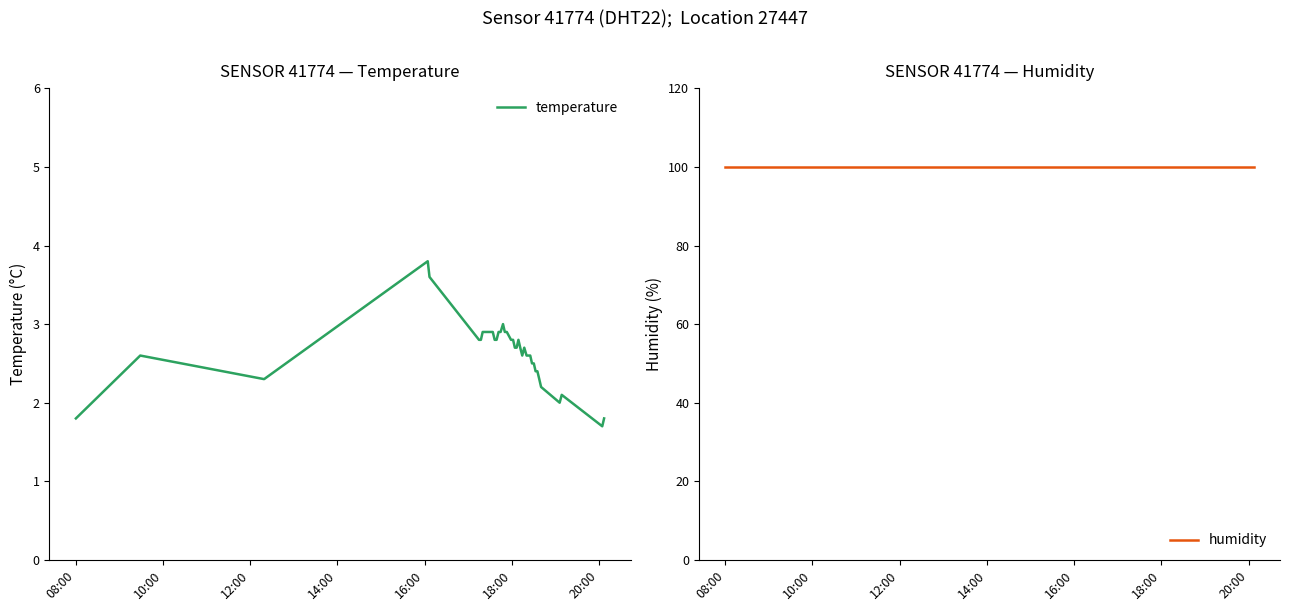

What is the minimum value for temperature?

1.7